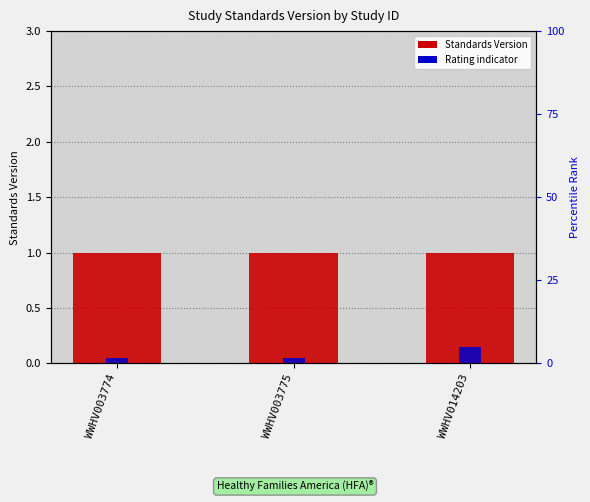

What is the highest value of the Standards Version series?

1.0